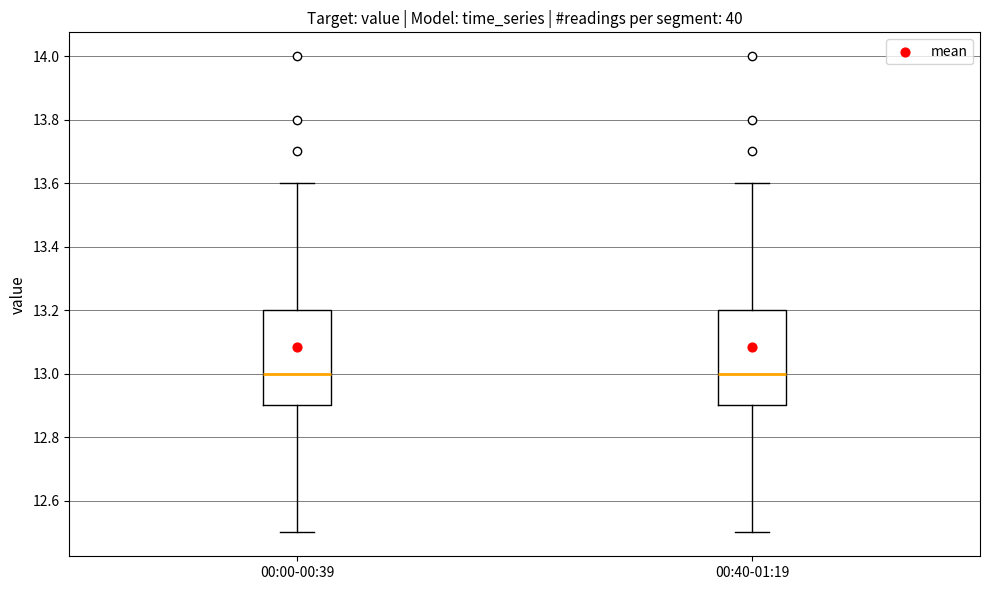

Reading left to right, read every box against the y-axis: the position of its median line, the range the box covers, and the ends of its whiskers. The values are not printed on the chart, so give them approximately, as read against the axis.

00:00-00:39: median 13.0, box 12.9 to 13.2, whiskers 12.5 to 13.6
00:40-01:19: median 13.0, box 12.9 to 13.2, whiskers 12.5 to 13.6